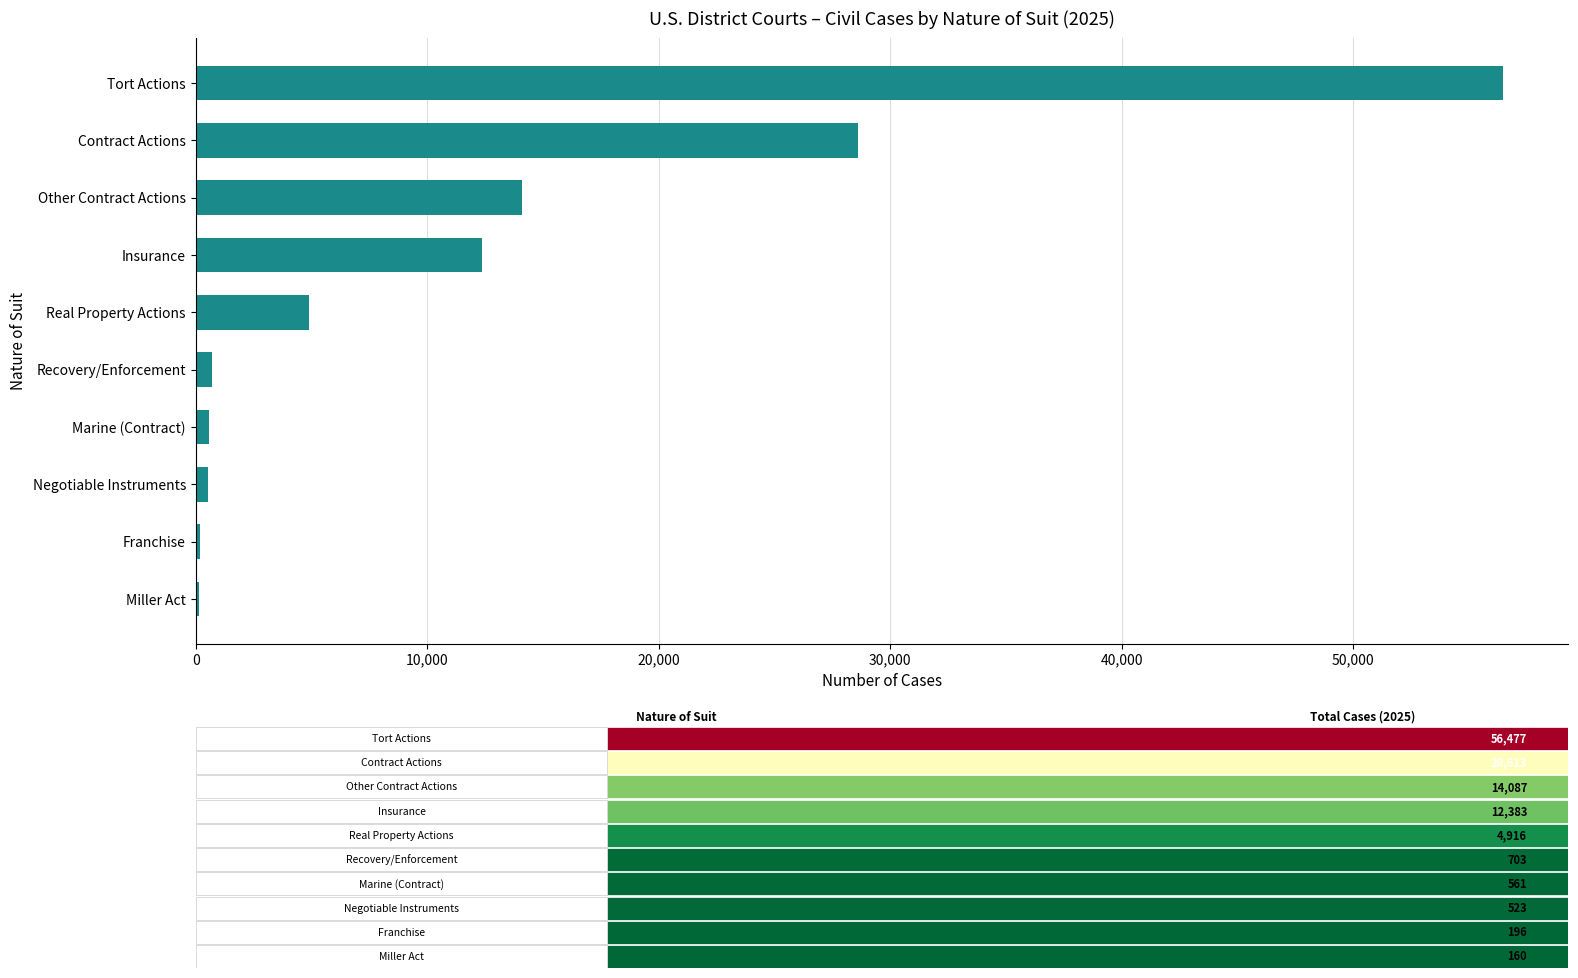

True or false: the data shows 18097 at Insurance.

False